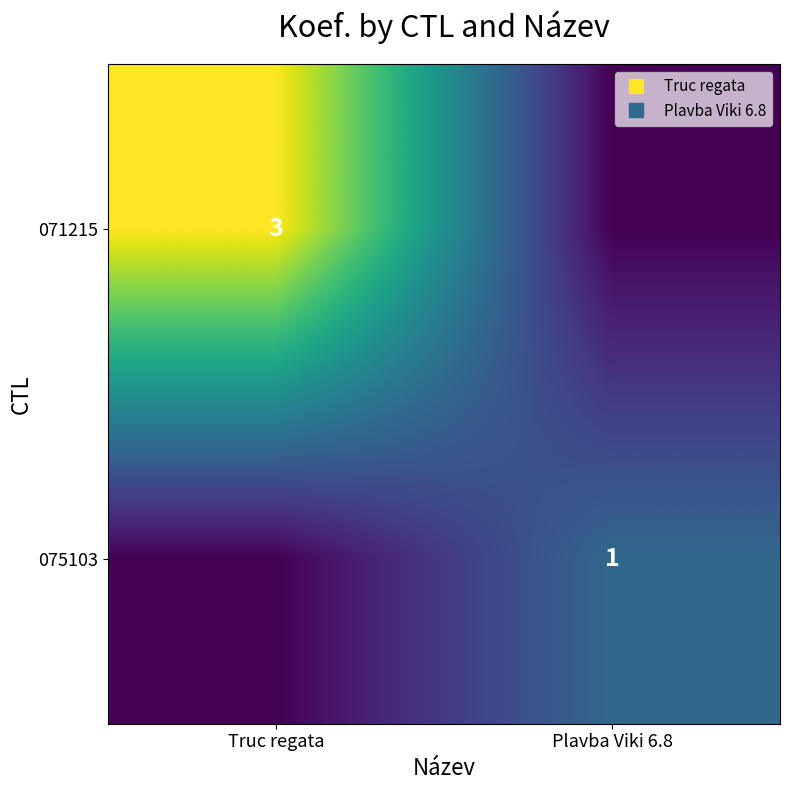

At Plavba Viki 6.8, list the series in order from smallest to largest.

071215, 075103